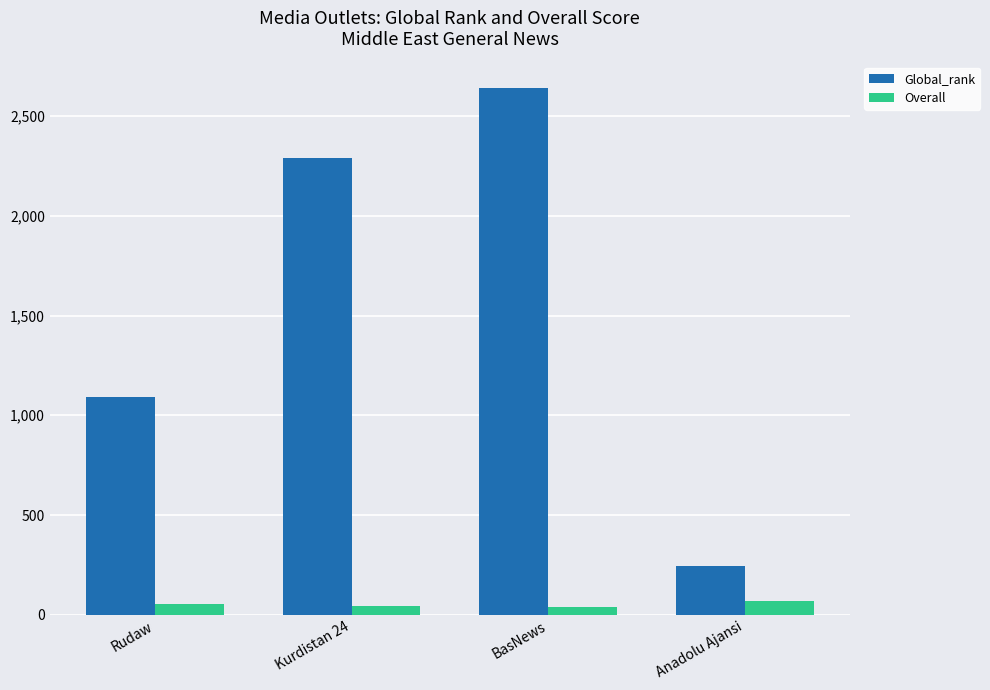

Which series has the widest spread of values?

Global_rank